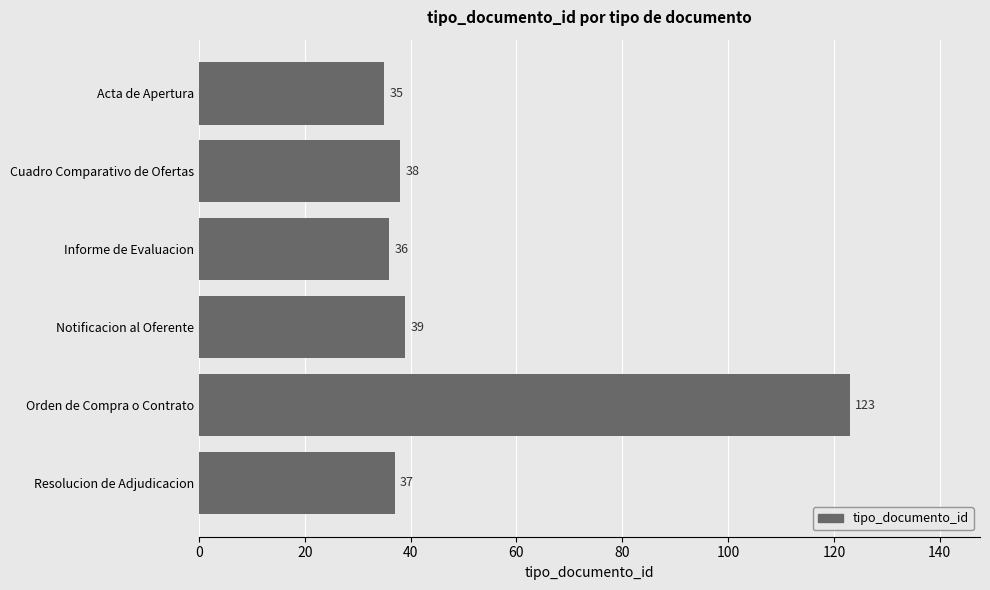

Which label corresponds to the largest value in the chart?

Orden de Compra o Contrato